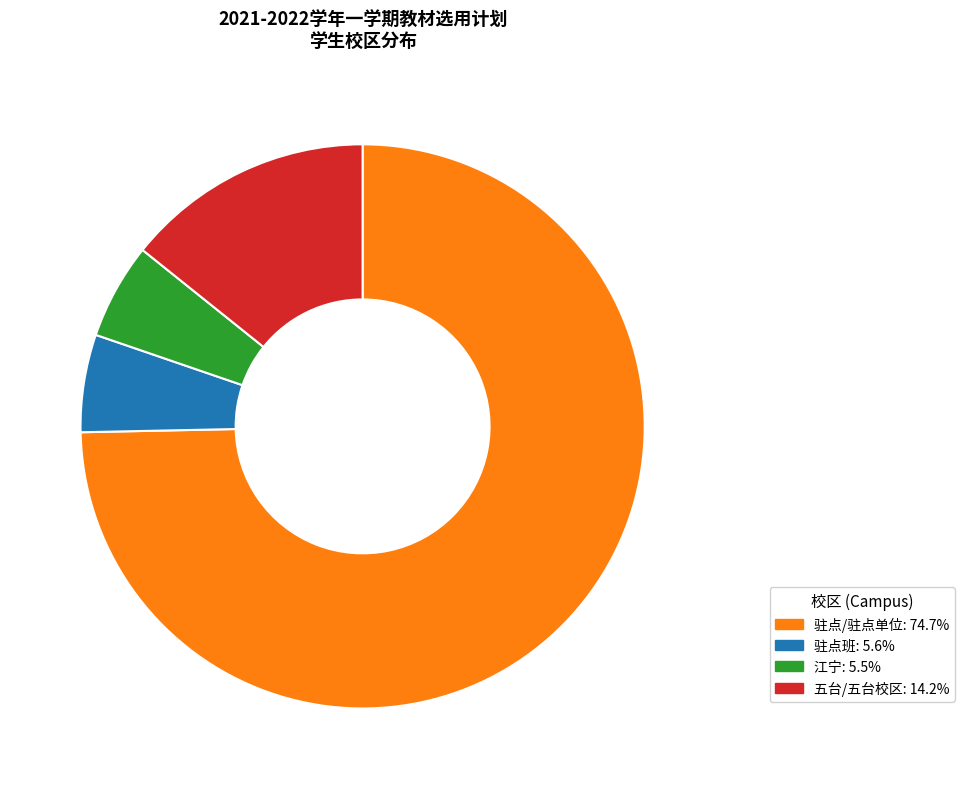

Does any single category account for the majority?

Yes